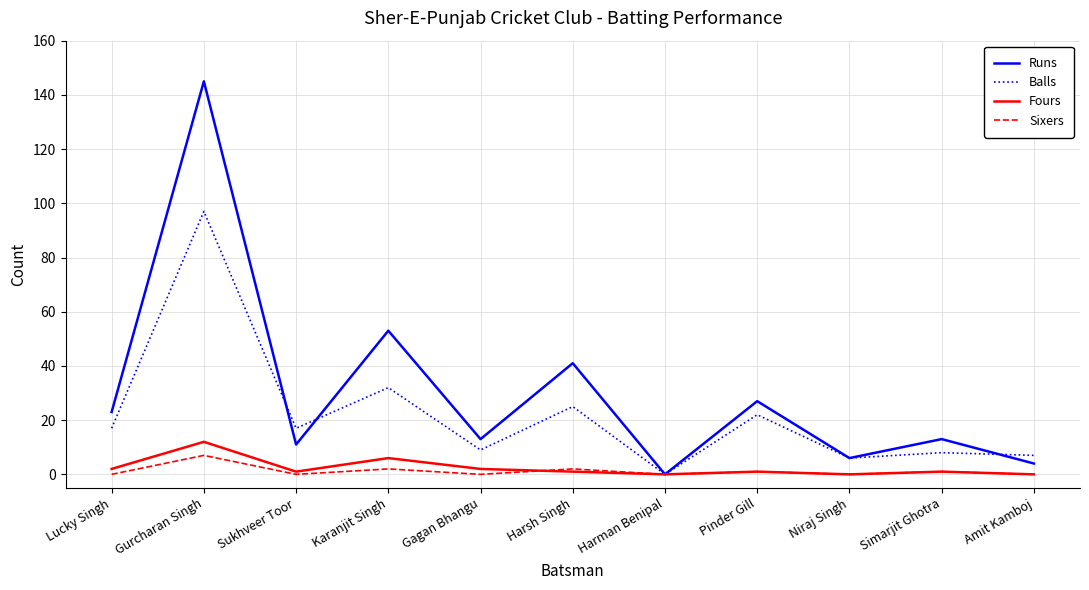

Which category has the highest value in the Sixers series?

Gurcharan Singh